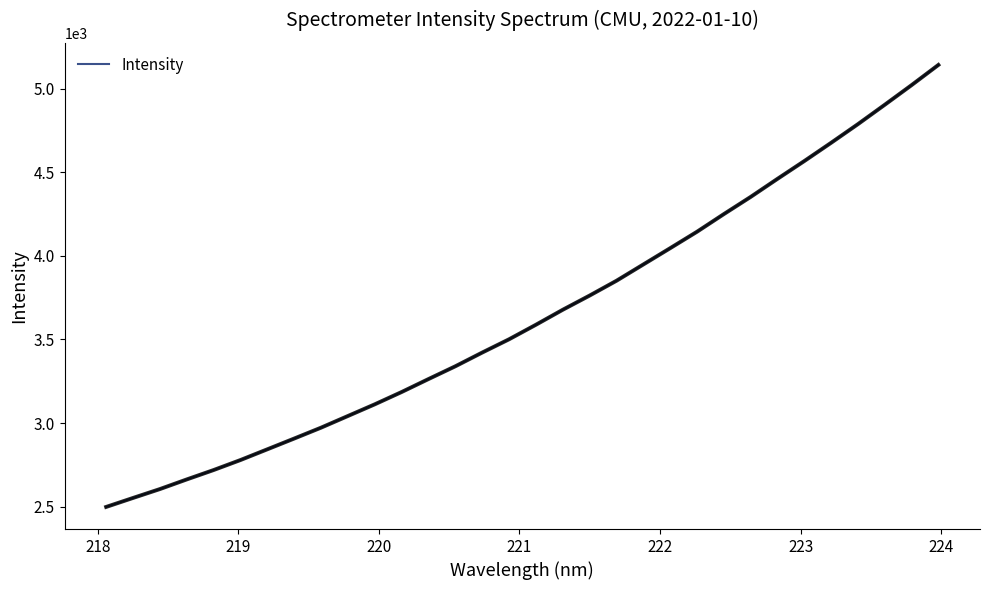

How many lines are shown in the chart?

1